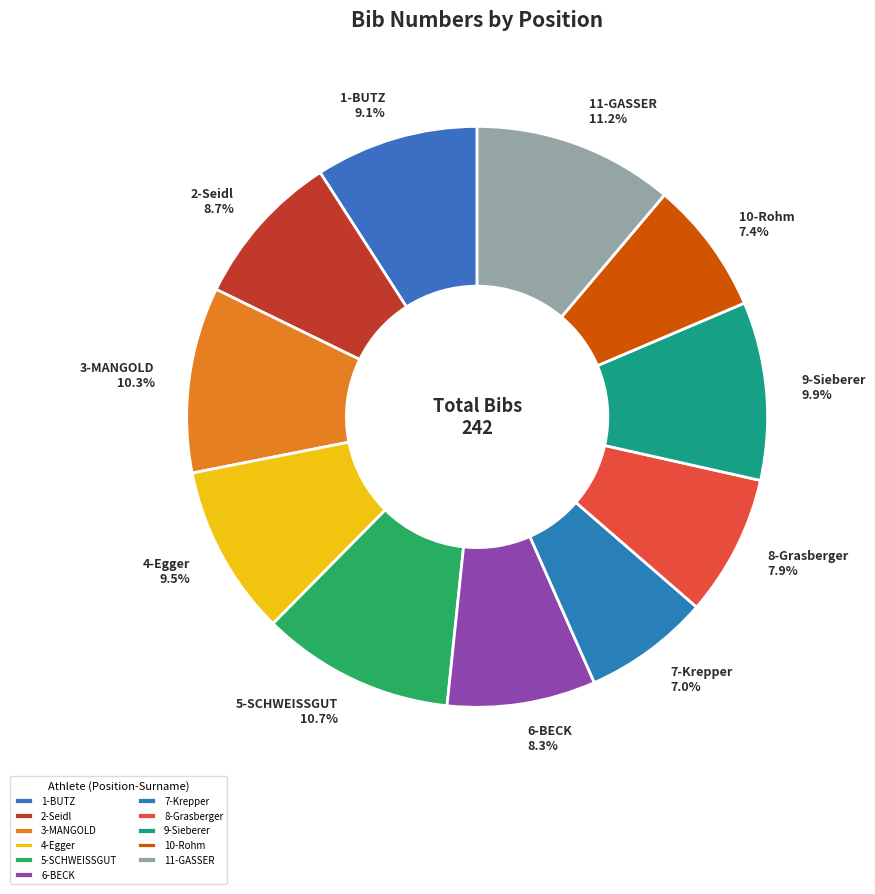

What is the ratio of the value at 3-MANGOLD to the value at 7-Krepper?

1.5